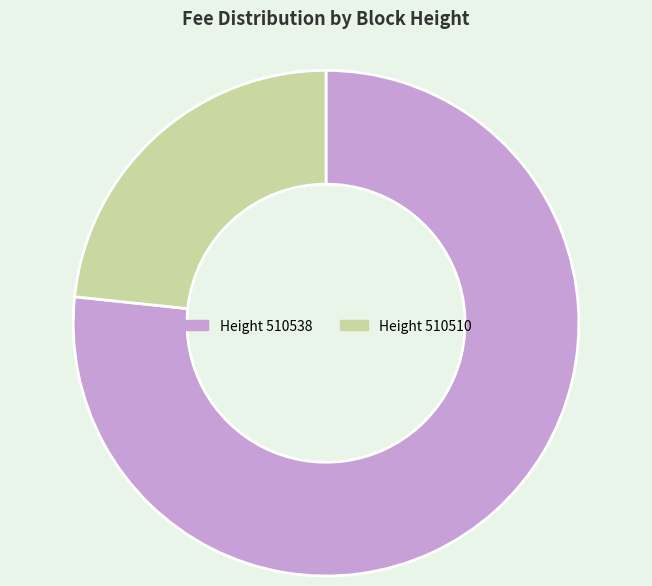

Is there a majority slice in this chart?

Yes